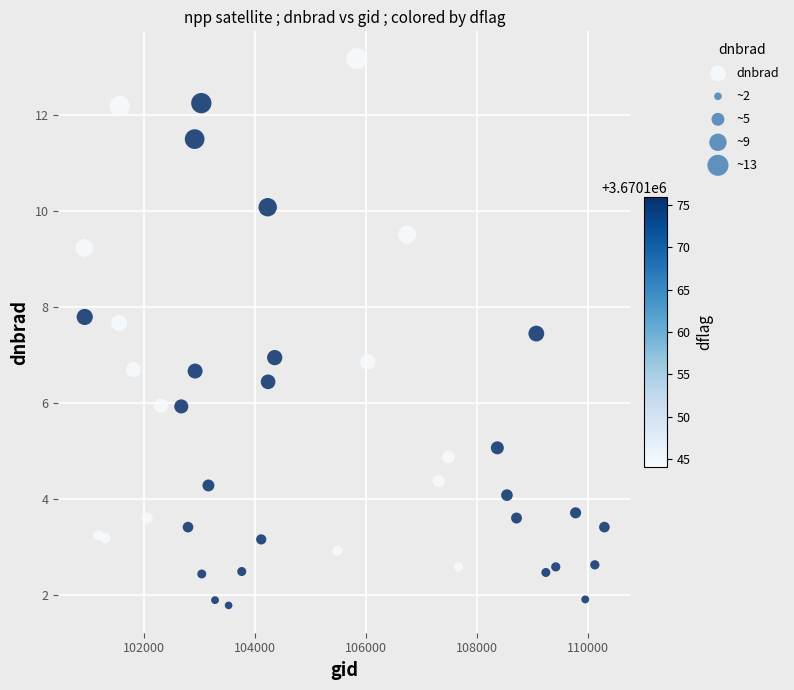

What is the range of X values (max minus min)?

9377.0